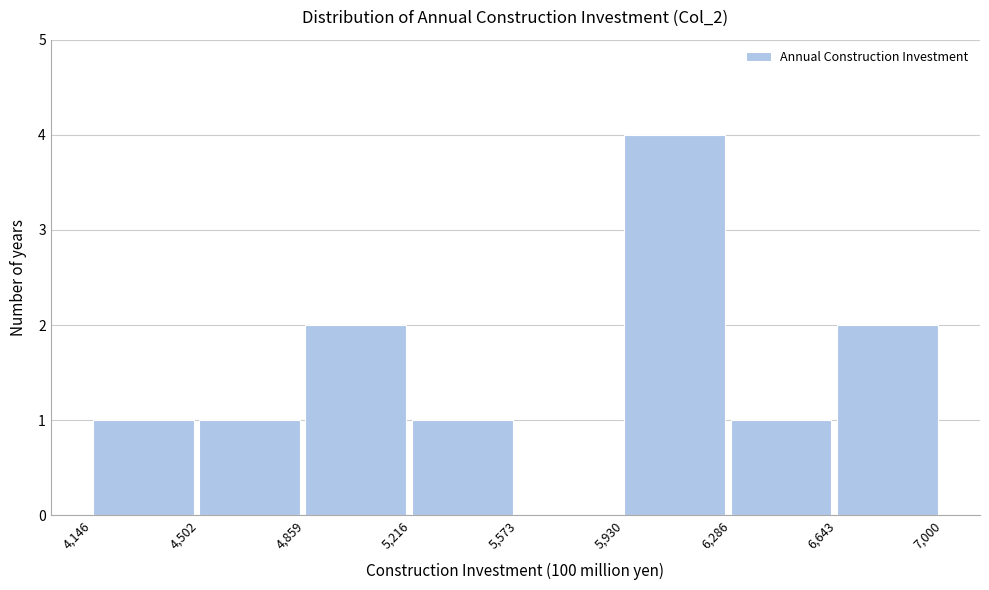

How tall is the bar that spans 4,859 to 5,216 on the x-axis? The values are not printed on the chart, so give them approximately, as read against the axis.

2